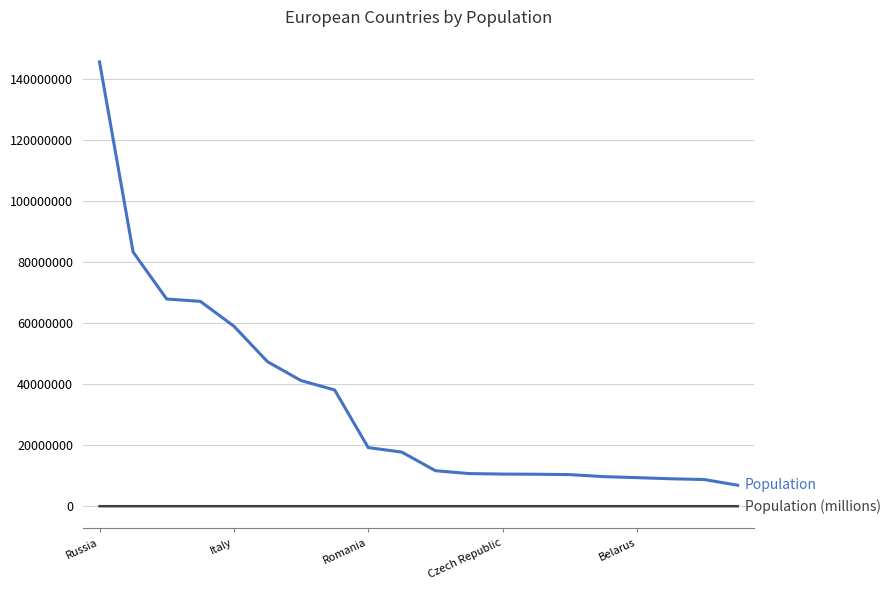

What is the maximum value shown in the chart?

145478097.0